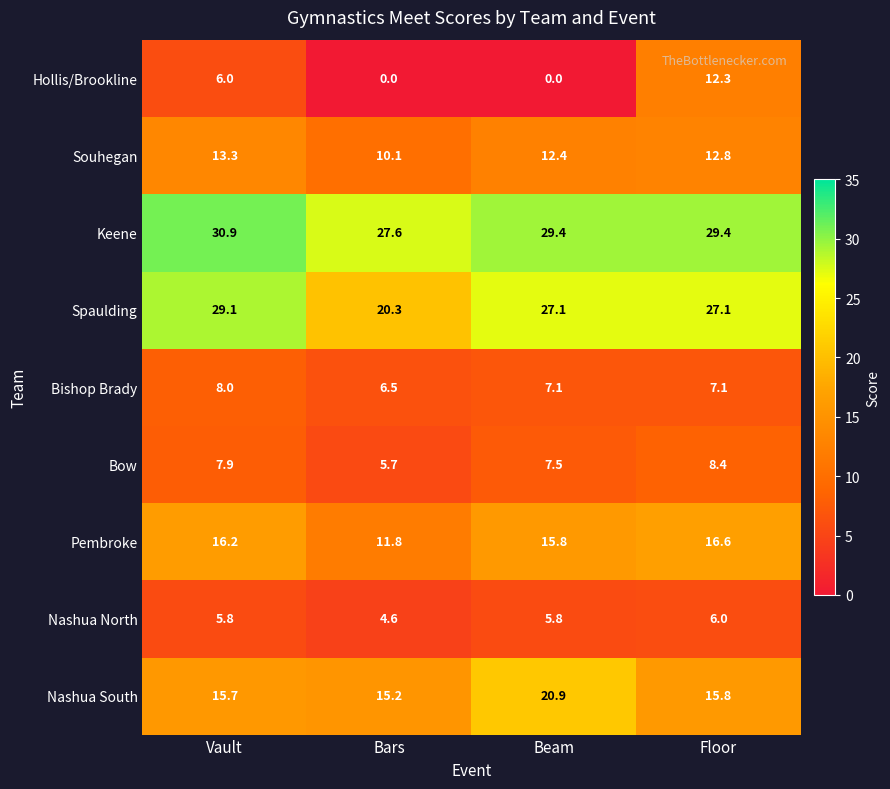

What is the maximum value shown in the chart?

30.9